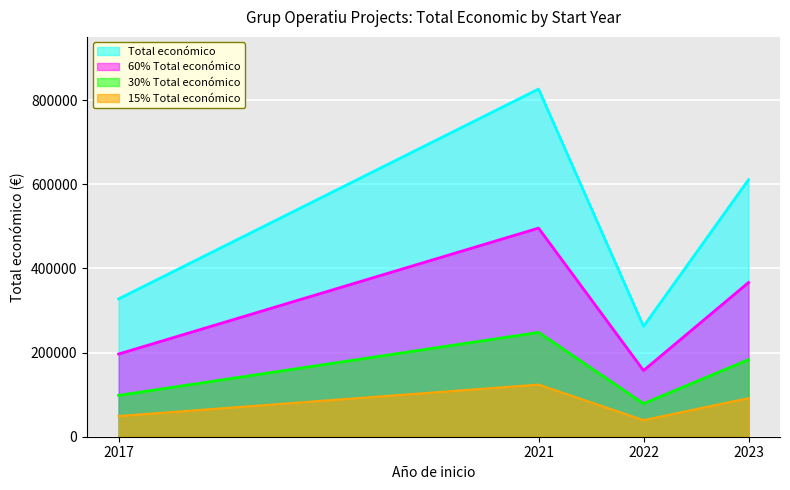

The value of Total económico at 2021 is 538377.9. True or false?

False